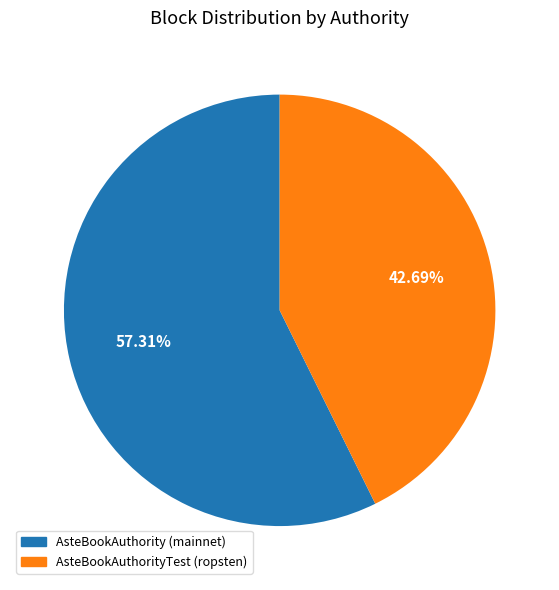

Approximately how many times larger is the value at AsteBookAuthority (mainnet) compared to AsteBookAuthorityTest (ropsten)?

1.3